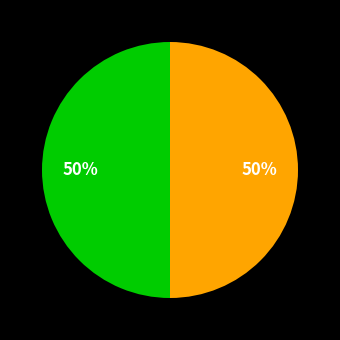

To the nearest percent, what is the average slice percentage?

50%